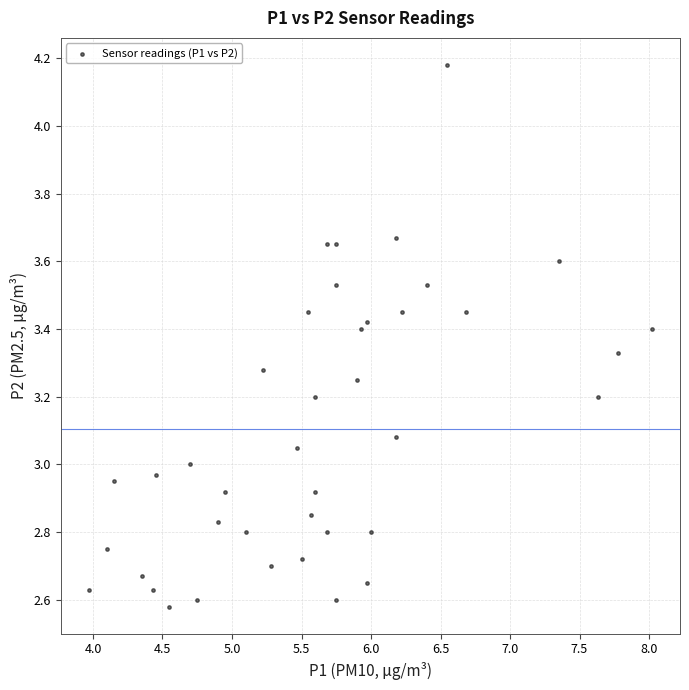

What is the range of X values (max minus min)?

4.0